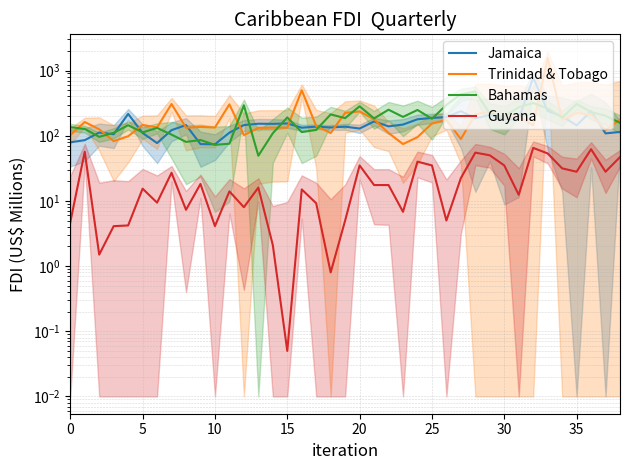

Reading left to right, transcribe all the data shown in this chart.

Jamaica: 79.2	85.4	112.0	105.2	216.0	110.1	77.1	121.7	145.4	74.4	73.8	111.3	145.5	152.7	152.0	154.2	132.7	137.7	133.5	137.7	128.8	165.4	139.1	148.2	178.6	187.4	192.9	237.9	183.9	208.8	178.6	180.2	779.0	238.8	199.0	144.0	237.9	108.5	114.2
Trinidad & Tobago: 102.3	162.1	125.2	82.5	98.1	146.3	133.9	306.6	132.6	136.4	133.5	302.7	102.0	131.8	133.0	132.8	498.0	140.7	110.0	224.0	235.8	178.4	110.1	74.4	95.0	153.6	175.4	88.7	212.9	231.9	190.2	195.0	144.4	1556.8	176.6	223.0	210.4	123.0	176.6
Bahamas: 135.4	127.0	96.0	110.7	144.8	112.4	131.6	103.9	80.3	85.8	72.4	75.4	292.8	49.3	109.1	190.6	113.6	122.6	212.3	185.9	282.7	184.2	250.5	194.1	248.2	181.8	296.6	432.8	475.0	219.2	196.1	273.2	317.5	261.3	190.0	306.6	230.0	202.6	157.5
Guyana: 4.7	56.8	1.5	4.1	4.2	15.4	9.4	27.0	7.3	18.2	4.1	14.0	8.0	16.0	2.1	0.1	15.0	9.2	0.8	5.0	35.0	17.5	17.5	6.8	40.0	35.0	5.0	22.4	55.0	50.0	35.0	12.4	65.0	53.5	31.6	28.0	62.0	28.0	47.0